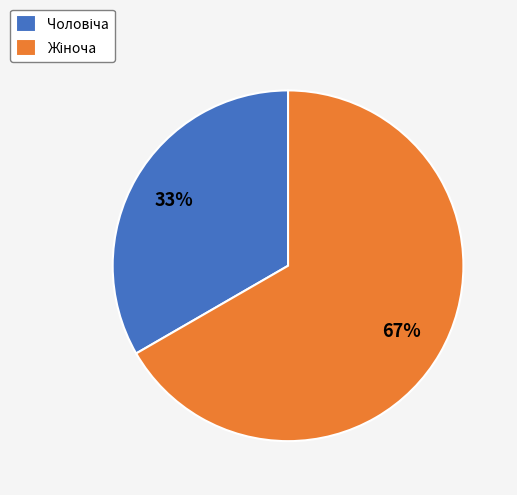

Count the number of slices in the pie.

2